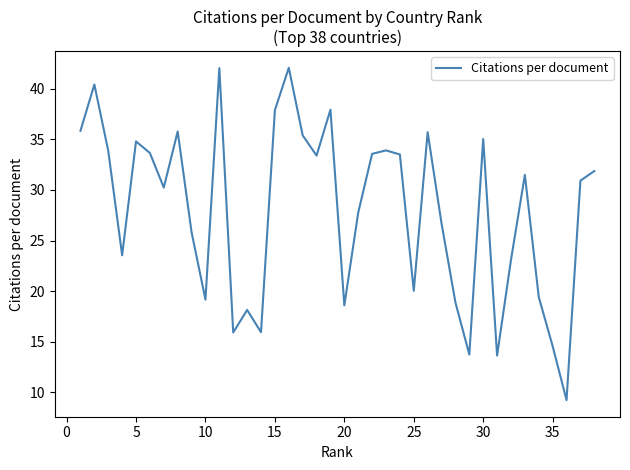

How many lines are shown in the chart?

1